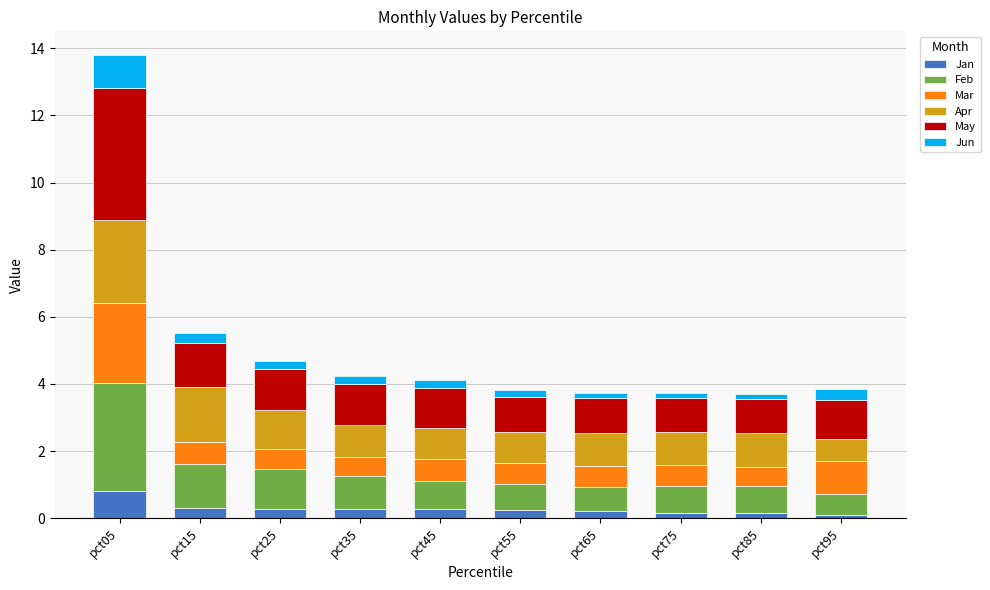

What is the highest value of the Jan series?

0.8